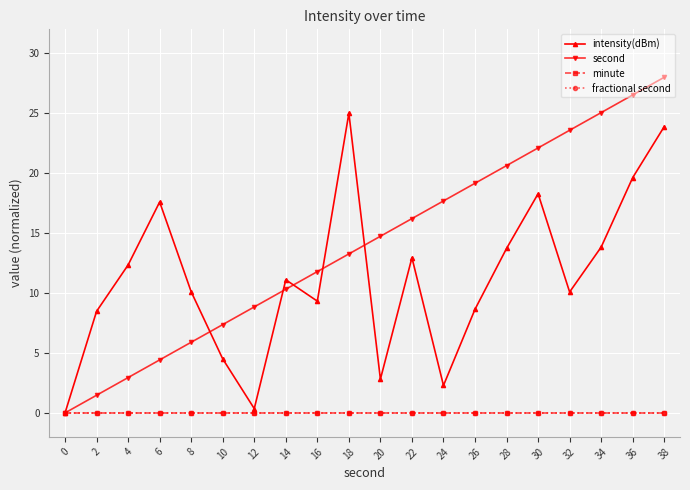

Does the chart have visible grid lines?

Yes